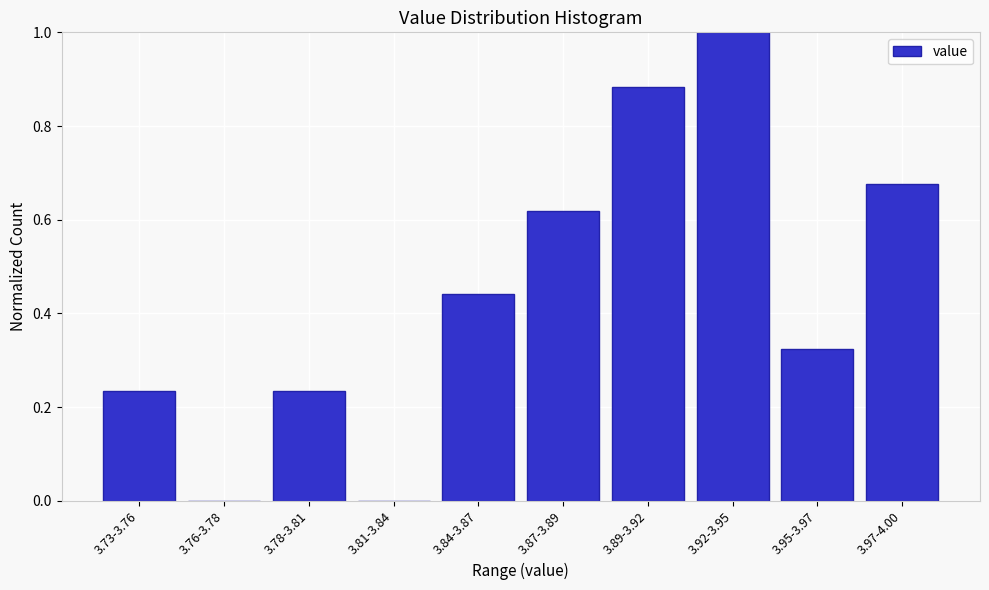

What is the change in value from 3.81-3.84 to 3.92-3.95?

+1.0